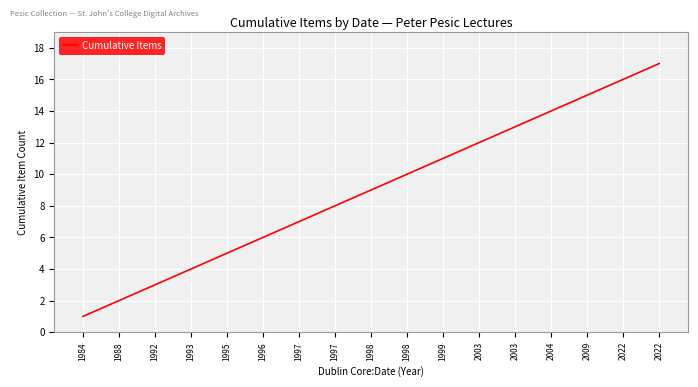

How many lines are shown in the chart?

1